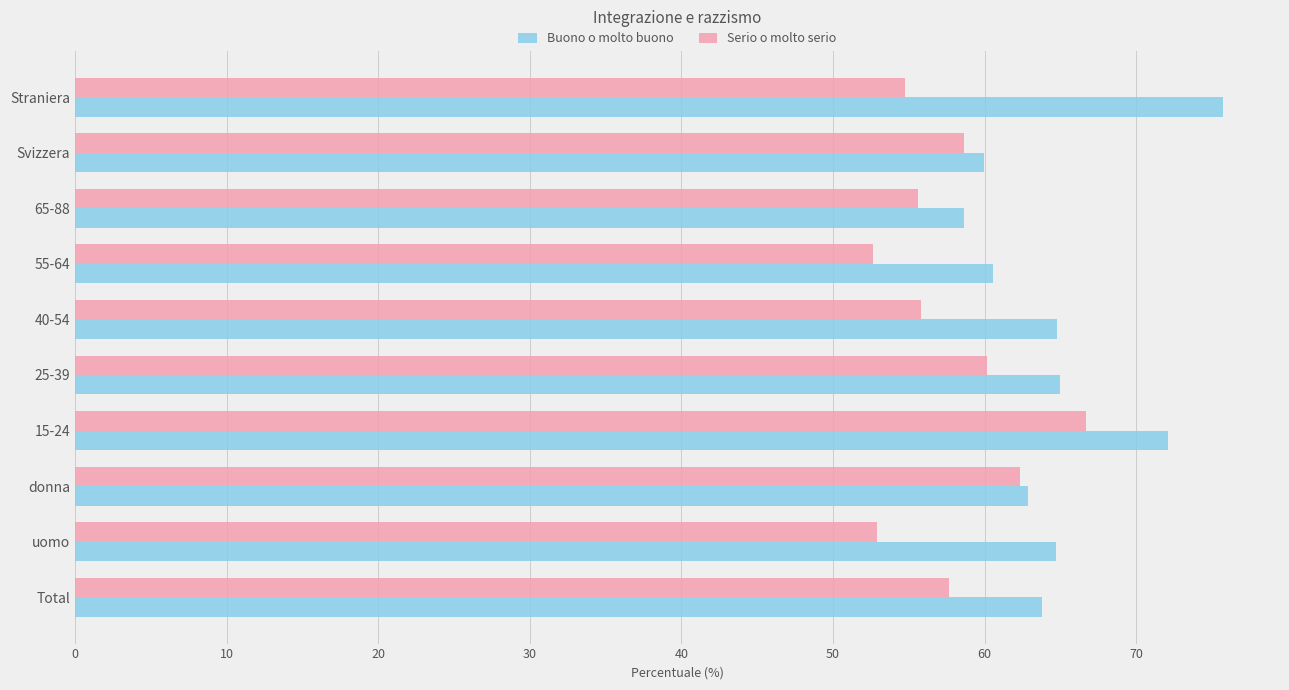

Rank the series by their average value, from lowest to highest.

Serio o molto serio, Buono o molto buono